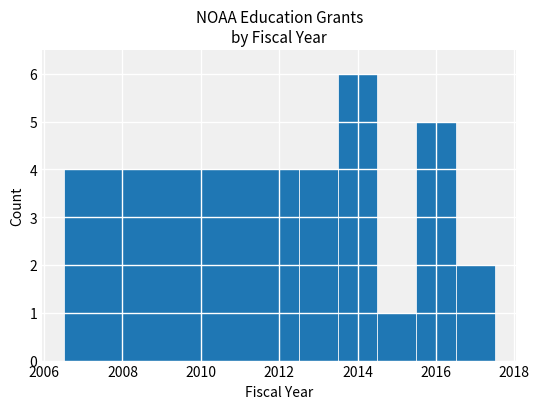

What is the height of the bar covering 2014.5 to 2015.5 on the x-axis? Neither the bar edges nor the heights are printed on the chart, so give them approximately, as read against the axes.

1